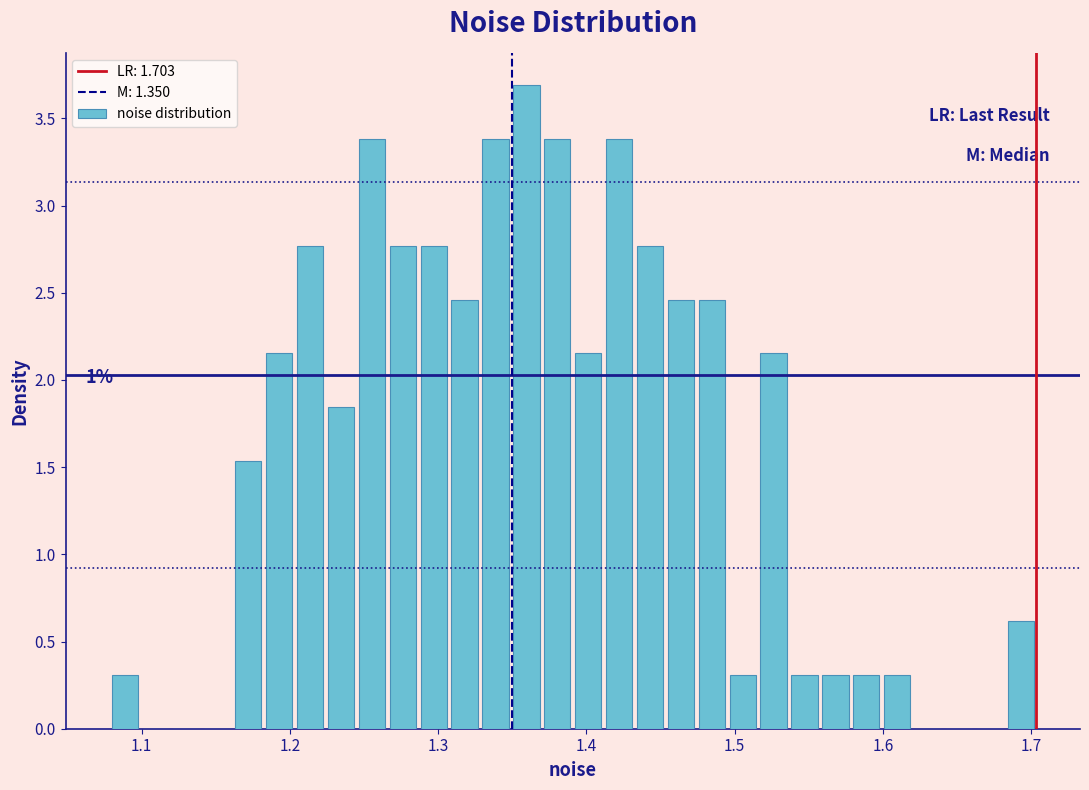

Around what value on the x-axis is the tallest bar? Give the approximate position of its centre, as read against the axis.

1.36